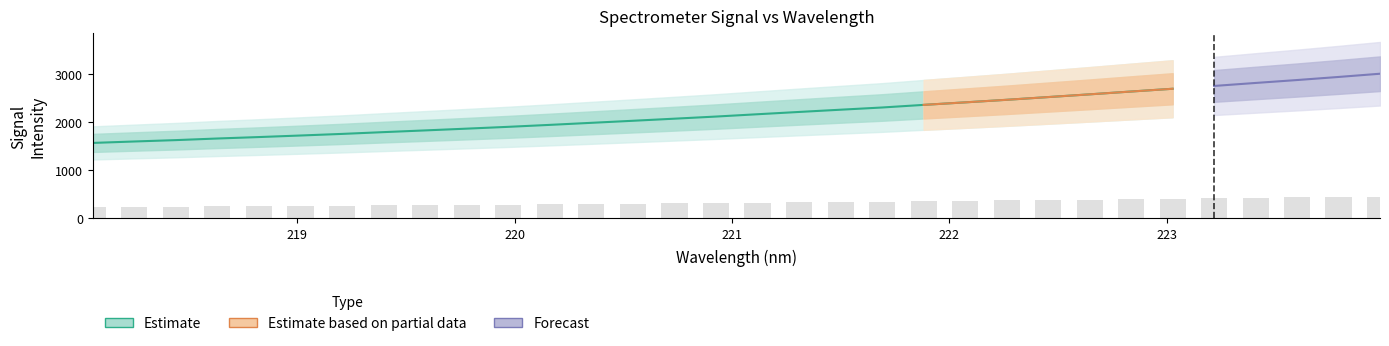

Reading right to left, what are all the values shown in this chart?

450.5	440.4	430.8	421.7	412.4	403.6	395.0	386.2	377.7	369.2	361.2	353.3	345.2	338.3	331.3	324.2	316.9	310.3	303.8	297.4	291.0	284.9	279.3	273.8	268.4	262.9	257.9	253.0	248.5	243.5	239.2	234.7